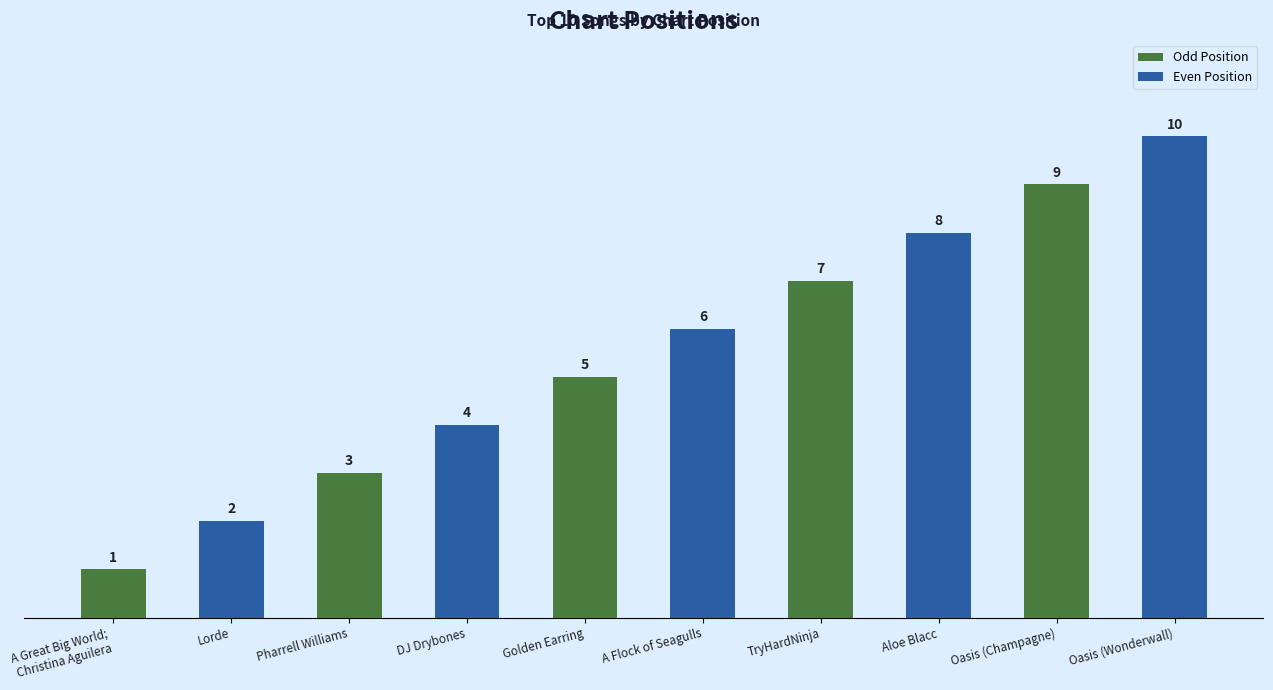

How many values are below 6?

5